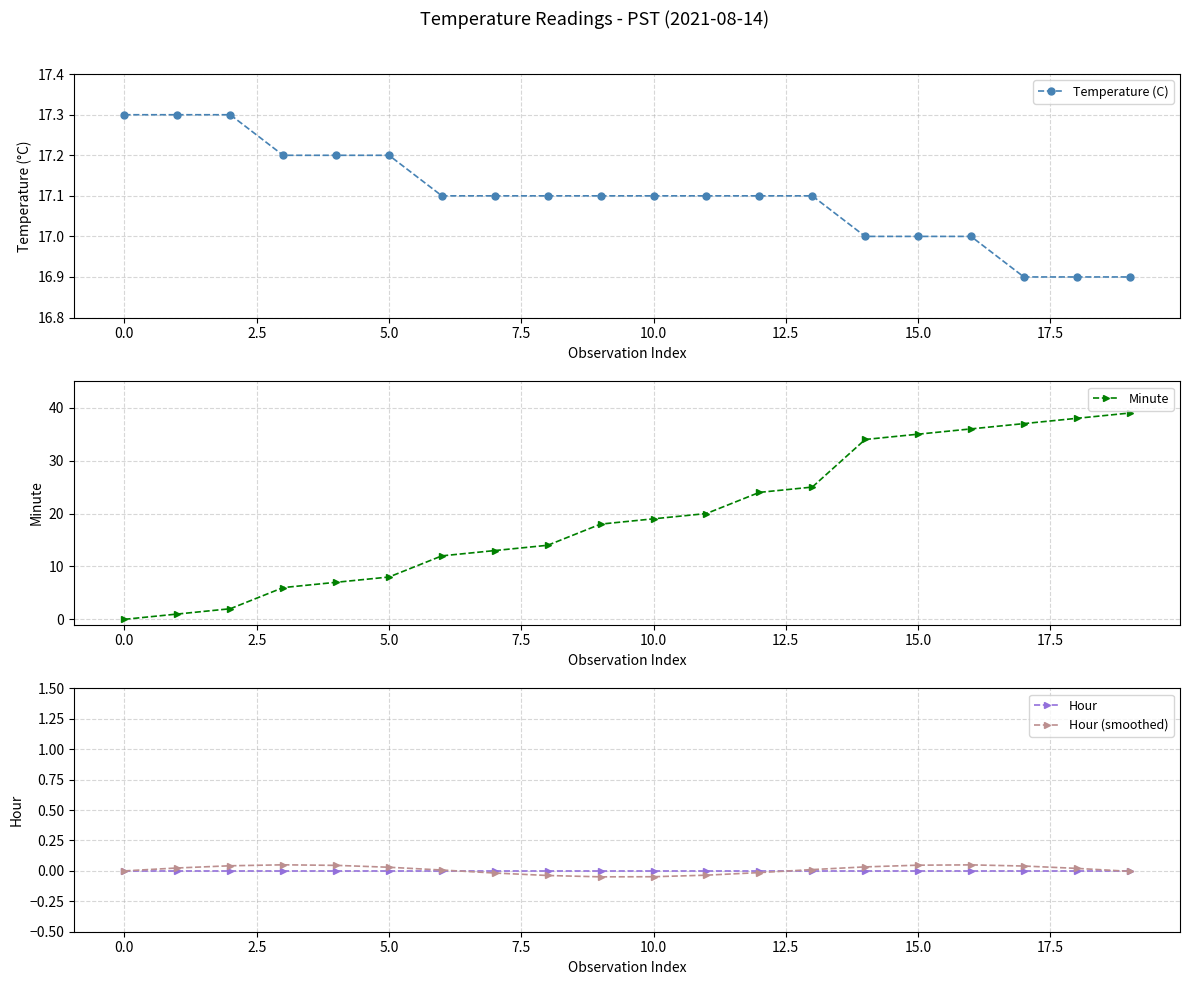

What are all the series names shown in the legend?

Temperature (C), Minute, Hour, Hour (smoothed)